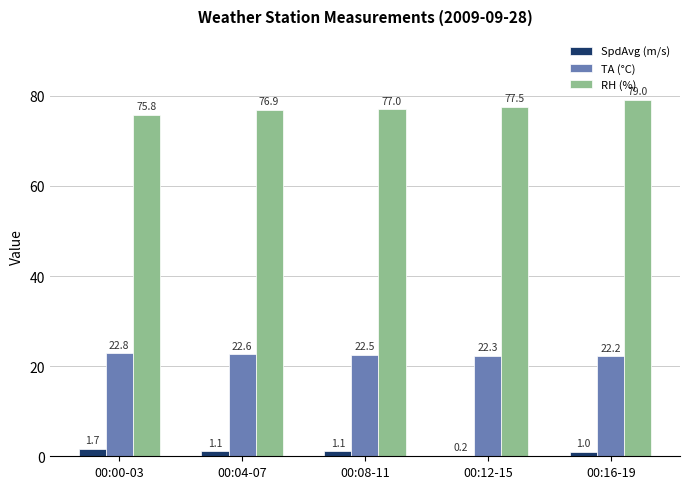

Reading left to right, list all the values displayed in this chart.

SpdAvg (m/s): 1.7	1.1	1.1	0.2	1.0
TA (°C): 22.8	22.6	22.5	22.3	22.2
RH (%): 75.8	76.9	77.0	77.5	79.0